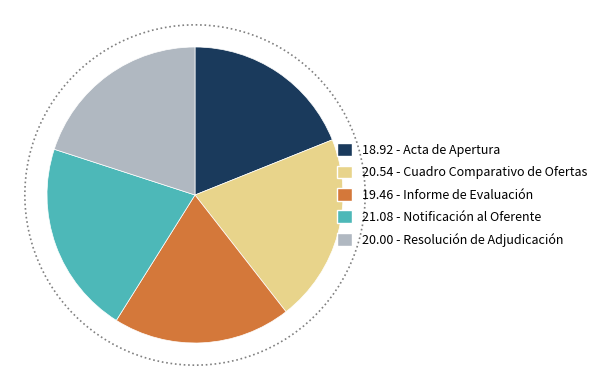

Does Informe de Evaluación account for over 50% of the chart?

No